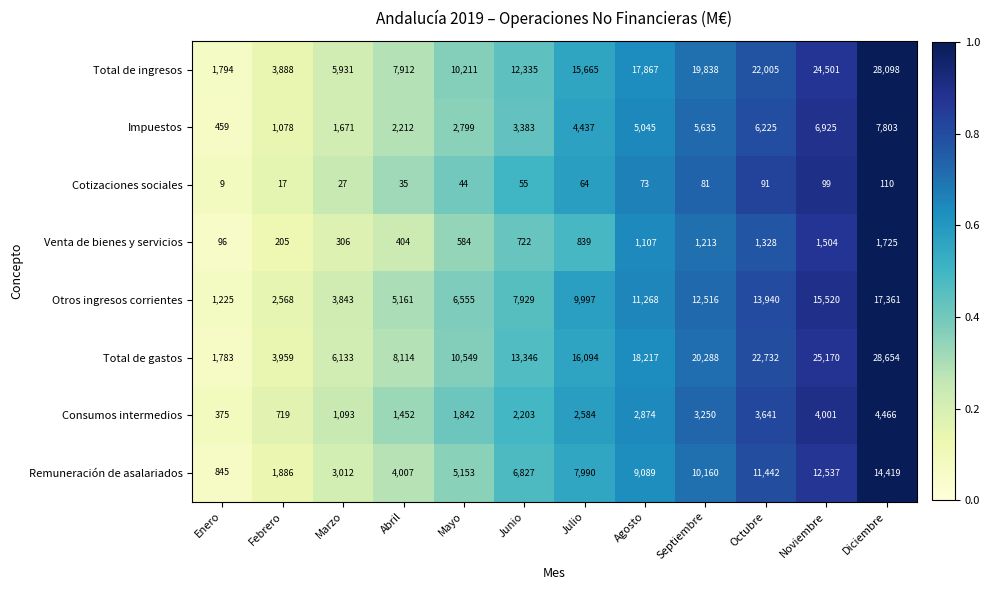

At which category does the chart reach its minimum across all series?

Enero